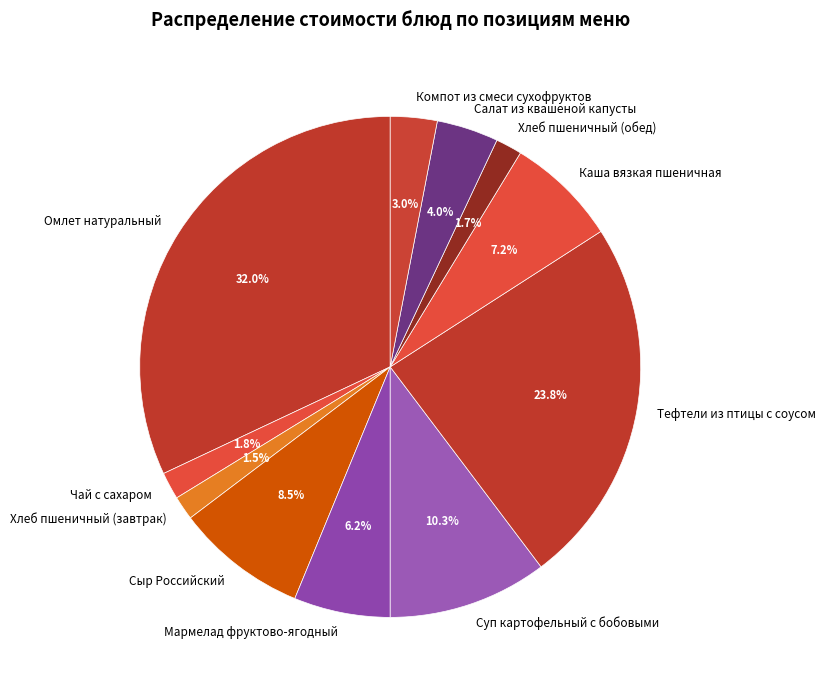

How many segments does this pie chart have?

11